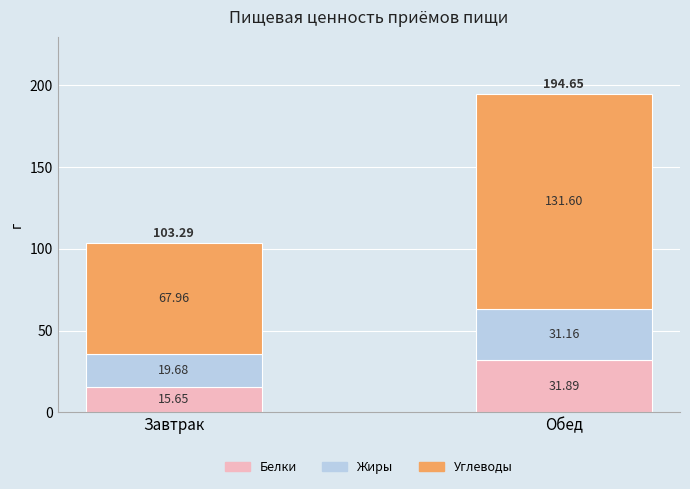

At which category is the sum across all series the highest?

Обед